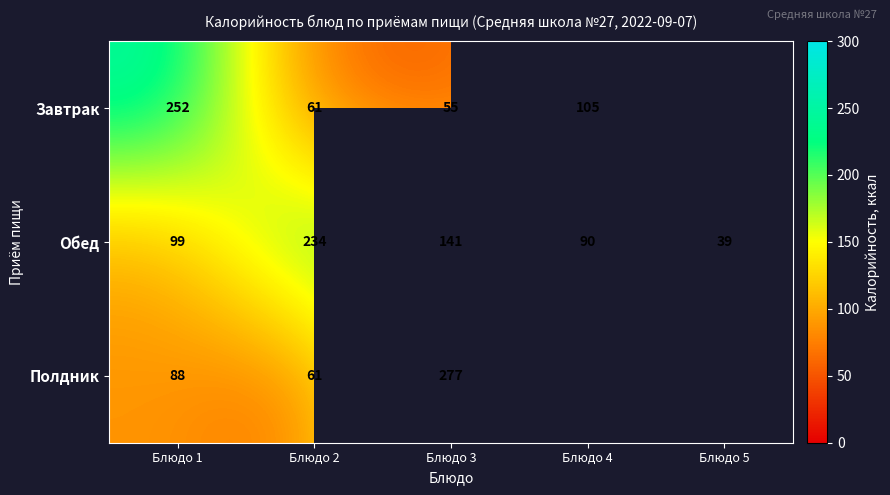

At which category is the sum across all series the highest?

Блюдо 3